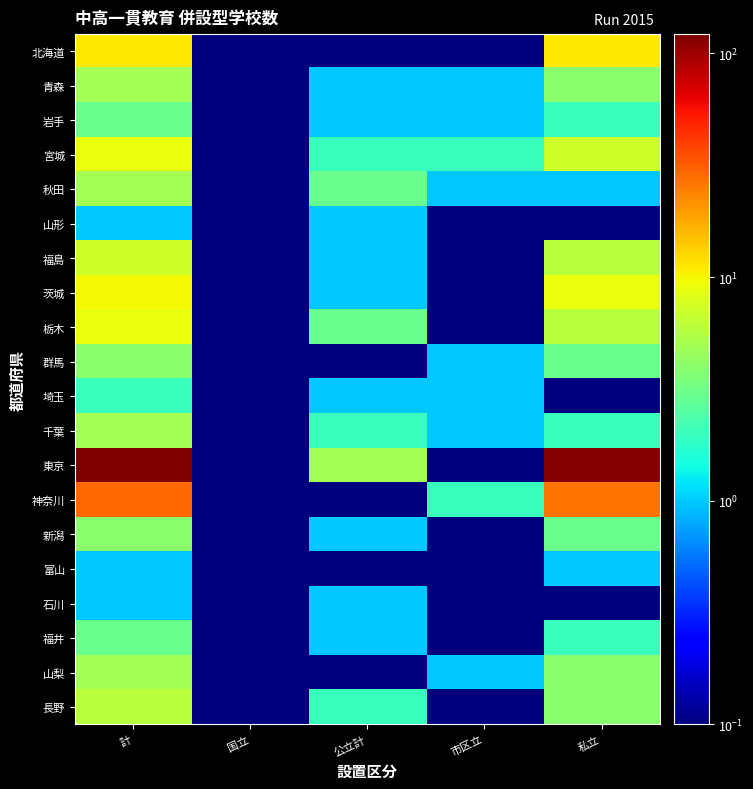

Reading left to right, list all the values displayed in this chart.

北海道: 計=11.0	国立=0.1	公立計=0.1	市区立=0.1	私立=11.0
青森: 計=5.0	国立=0.1	公立計=1.0	市区立=1.0	私立=4.0
岩手: 計=3.0	国立=0.1	公立計=1.0	市区立=1.0	私立=2.0
宮城: 計=9.0	国立=0.1	公立計=2.0	市区立=2.0	私立=7.0
秋田: 計=5.0	国立=0.1	公立計=3.0	市区立=1.0	私立=1.0
山形: 計=1.0	国立=0.1	公立計=1.0	市区立=0.1	私立=0.1
福島: 計=7.0	国立=0.1	公立計=1.0	市区立=0.1	私立=6.0
茨城: 計=10.0	国立=0.1	公立計=1.0	市区立=0.1	私立=9.0
栃木: 計=9.0	国立=0.1	公立計=3.0	市区立=0.1	私立=6.0
群馬: 計=4.0	国立=0.1	公立計=0.1	市区立=1.0	私立=3.0
埼玉: 計=2.0	国立=0.1	公立計=1.0	市区立=1.0	私立=0.1
千葉: 計=5.0	国立=0.1	公立計=2.0	市区立=1.0	私立=2.0
東京: 計=122.0	国立=0.1	公立計=5.0	市区立=0.1	私立=117.0
神奈川: 計=29.0	国立=0.1	公立計=0.1	市区立=2.0	私立=27.0
新潟: 計=4.0	国立=0.1	公立計=1.0	市区立=0.1	私立=3.0
富山: 計=1.0	国立=0.1	公立計=0.1	市区立=0.1	私立=1.0
石川: 計=1.0	国立=0.1	公立計=1.0	市区立=0.1	私立=0.1
福井: 計=3.0	国立=0.1	公立計=1.0	市区立=0.1	私立=2.0
山梨: 計=5.0	国立=0.1	公立計=0.1	市区立=1.0	私立=4.0
長野: 計=6.0	国立=0.1	公立計=2.0	市区立=0.1	私立=4.0